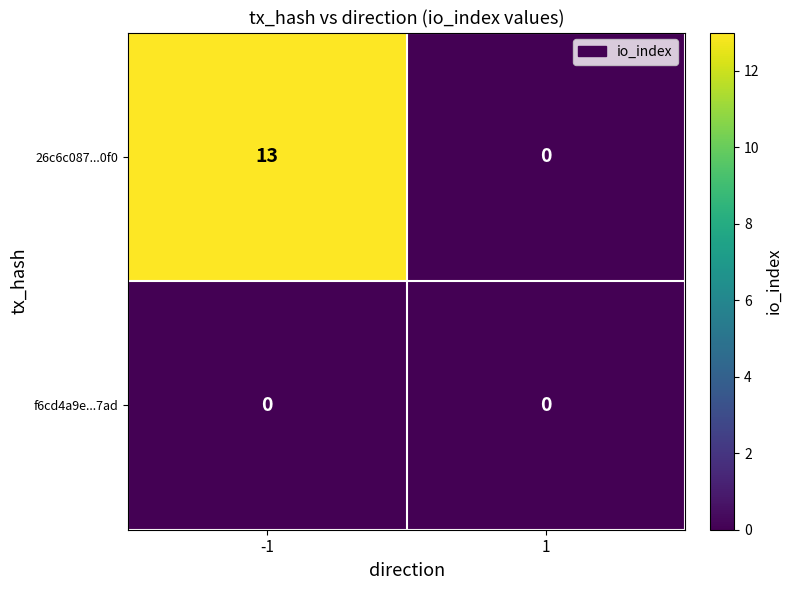

How many values in the 26c6c087...0f0 series are below 13?

1